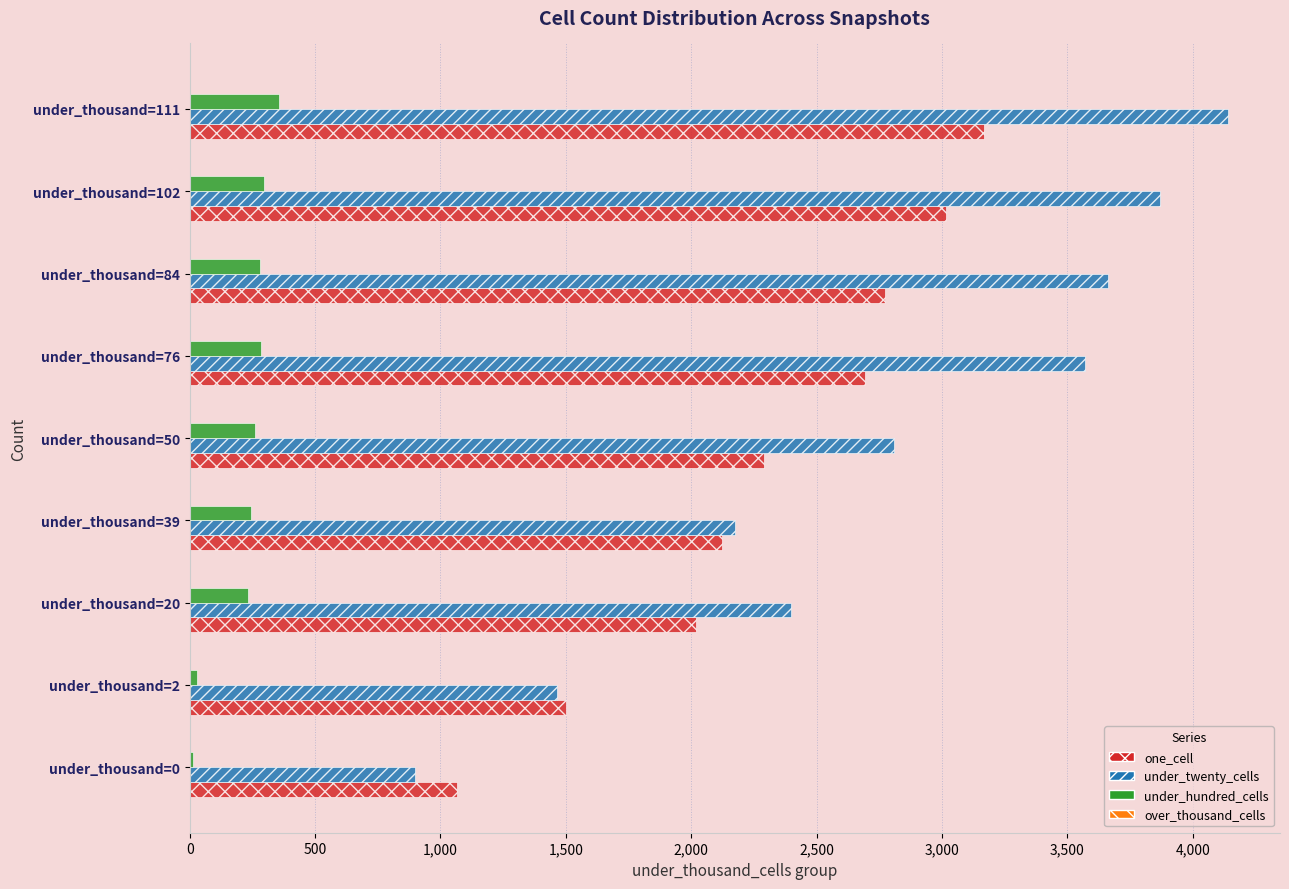

What is the difference between the under_twenty_cells values at under_thousand=84 and under_thousand=102?

208